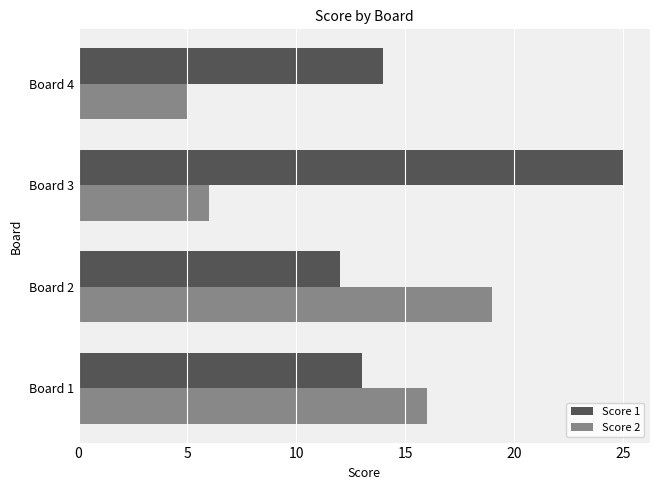

What is the spread (max minus min) of values at Board 2?

7